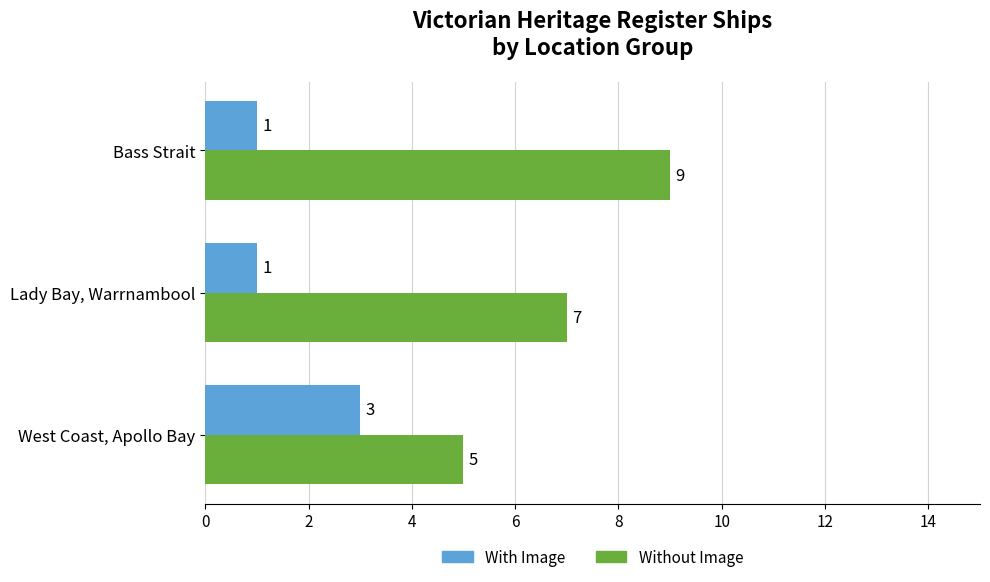

What value does the With Image series have at West Coast, Apollo Bay?

3